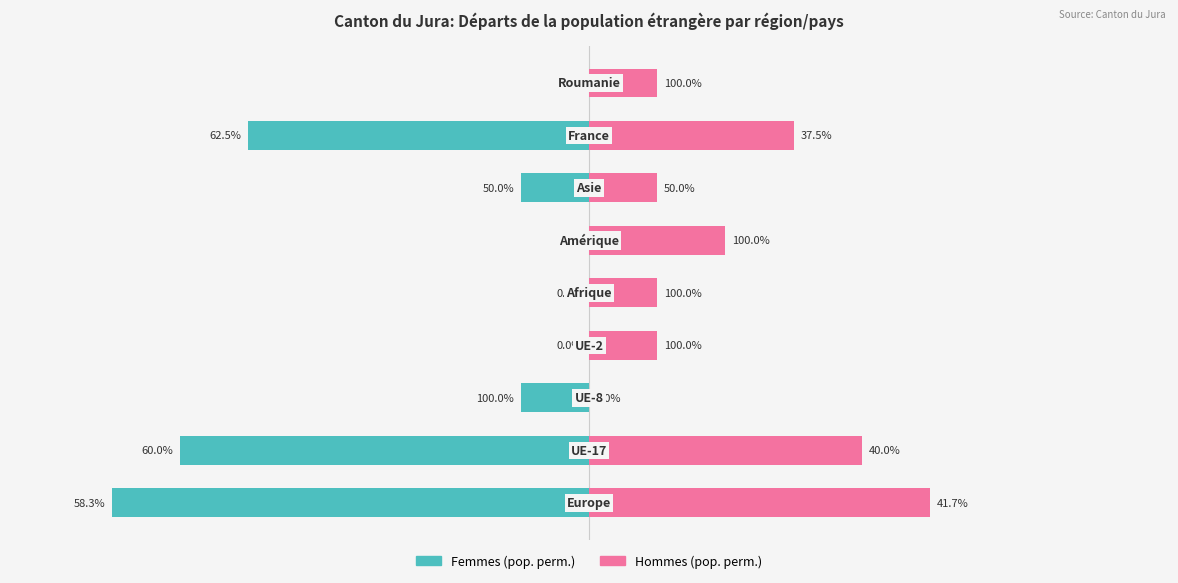

List the series in order of their peak value, lowest first.

Femmes (pop. perm.), Hommes (pop. perm.)